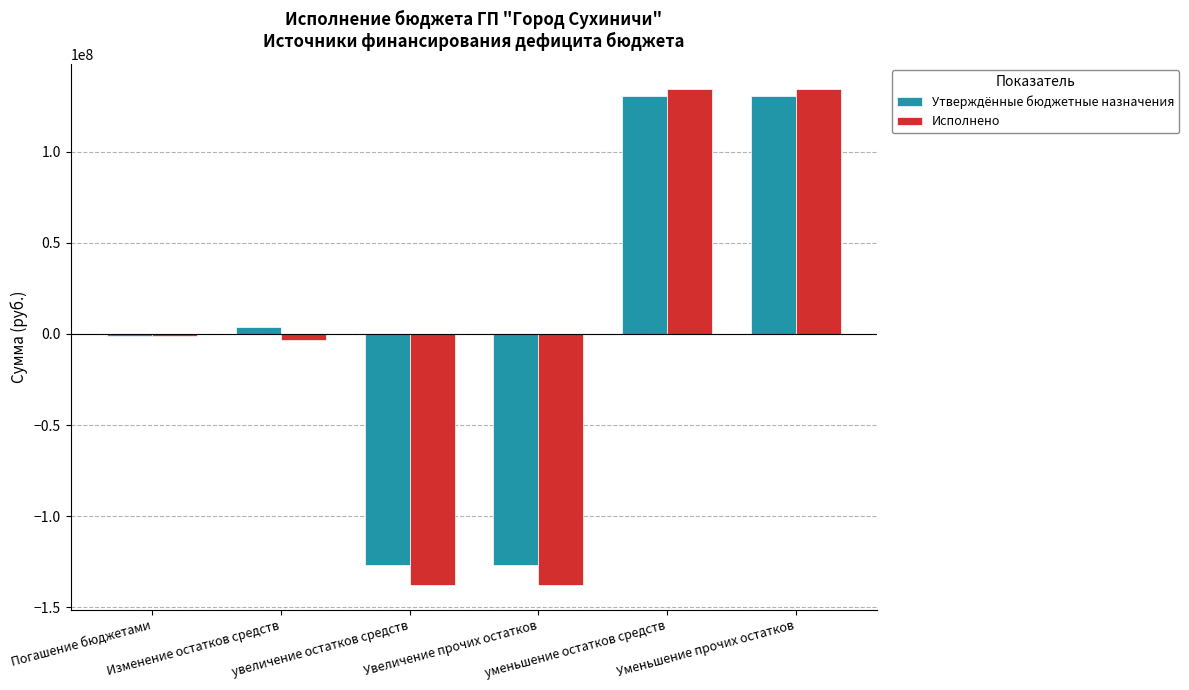

Which series has the widest spread of values?

Исполнено